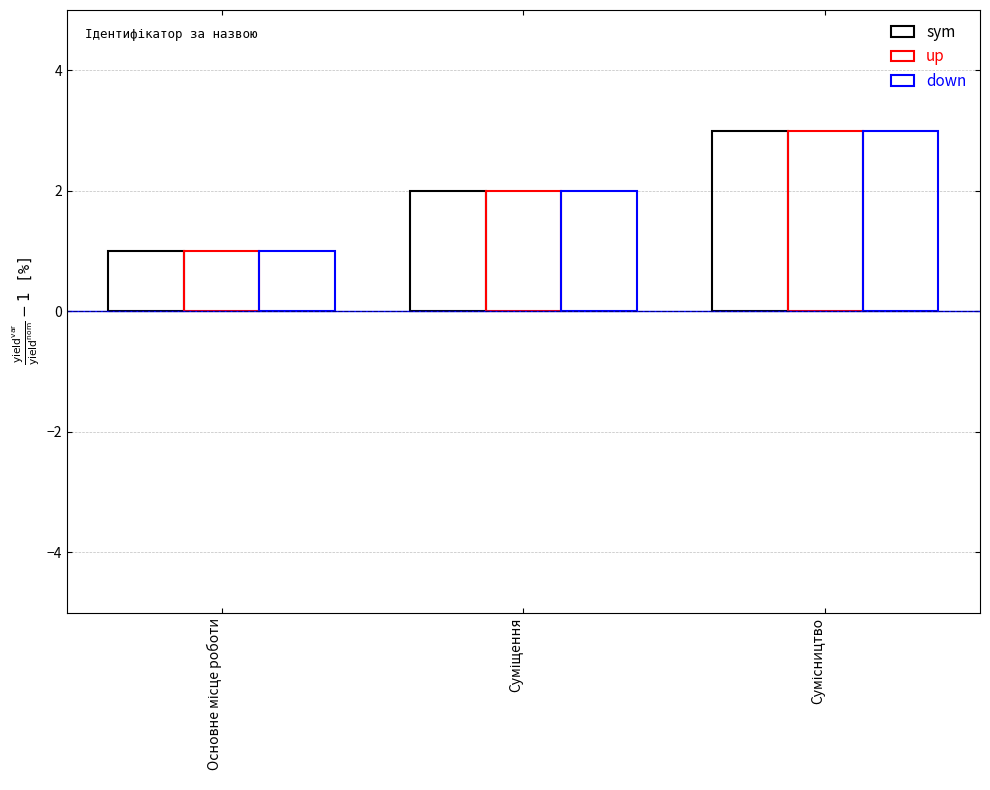

What is the sum of all sym values?

6